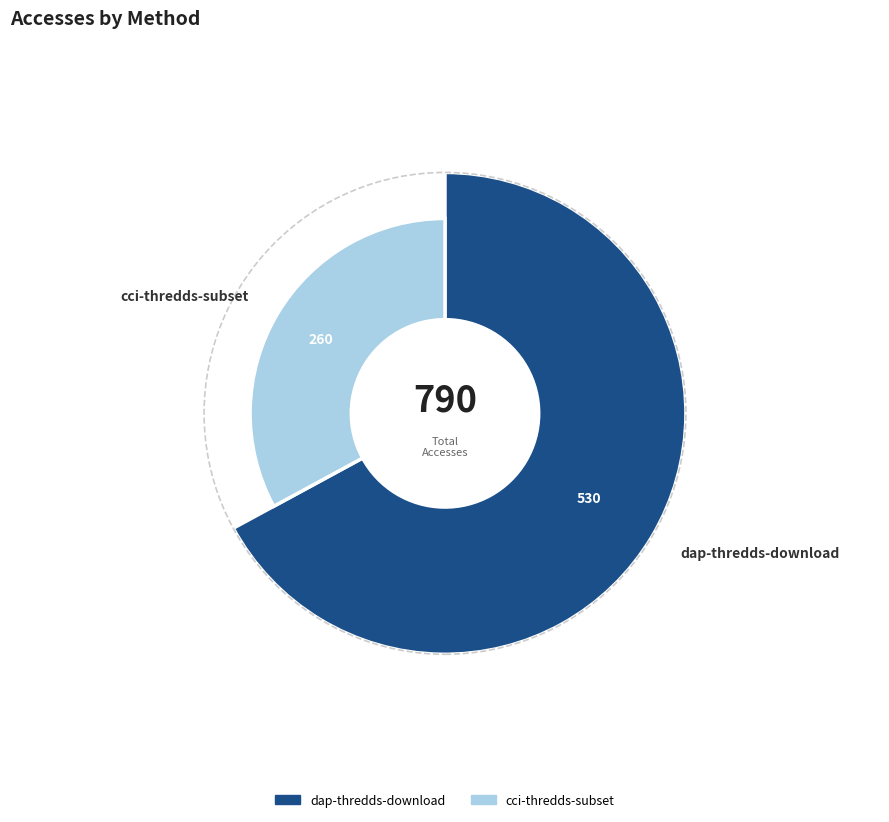

What is the change in value from dap-thredds-download to cci-thredds-subset?

-270